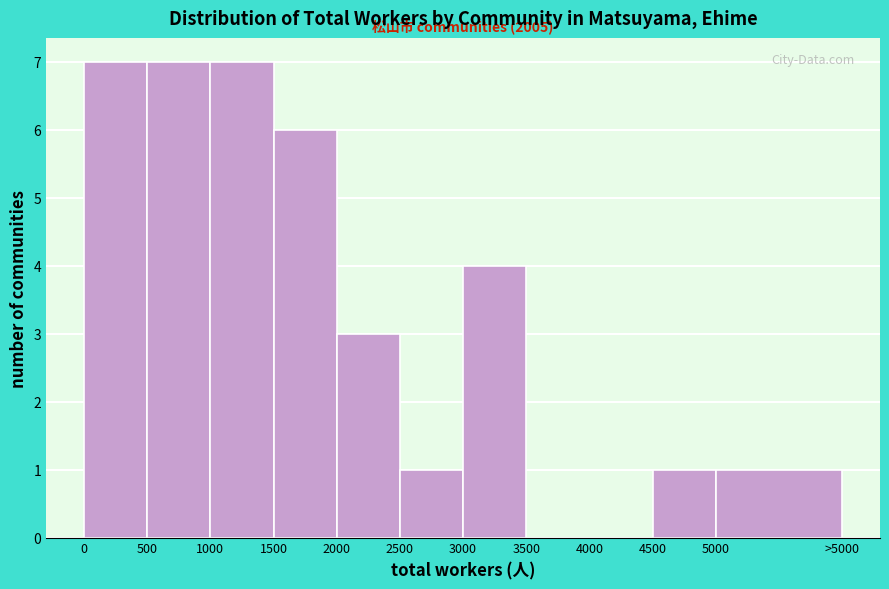

Reading left to right, list all the values displayed in this chart.

0=7	500=7	1000=7	1500=6	2000=3	2500=1	3000=4	3500=0	4000=0	4500=1	5000=1